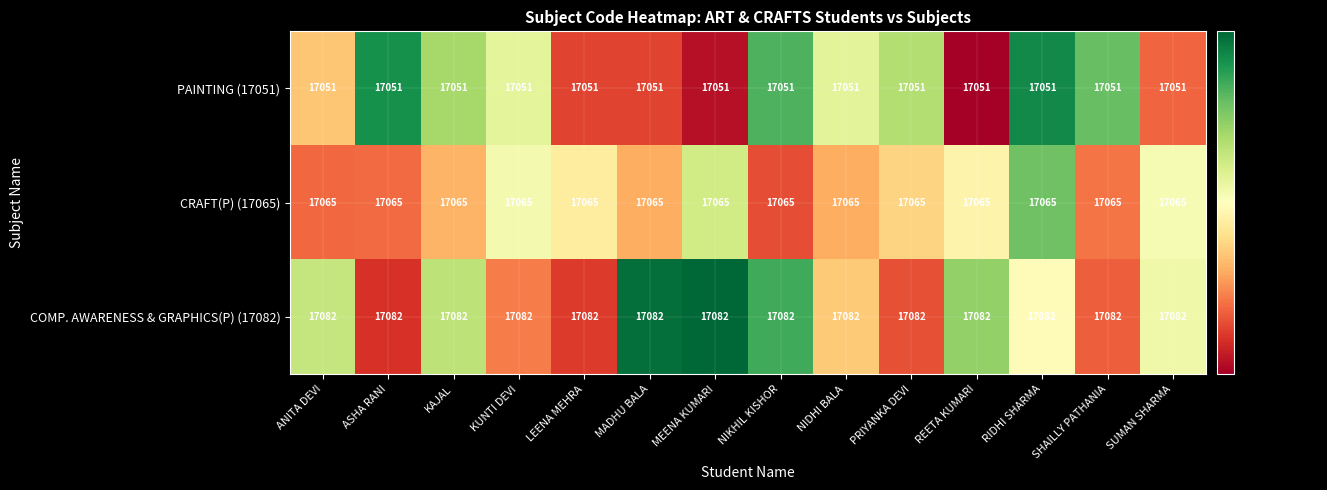

List the series in order of their peak value, highest first.

COMP. AWARENESS & GRAPHICS(P) (17082), CRAFT(P) (17065), PAINTING (17051)